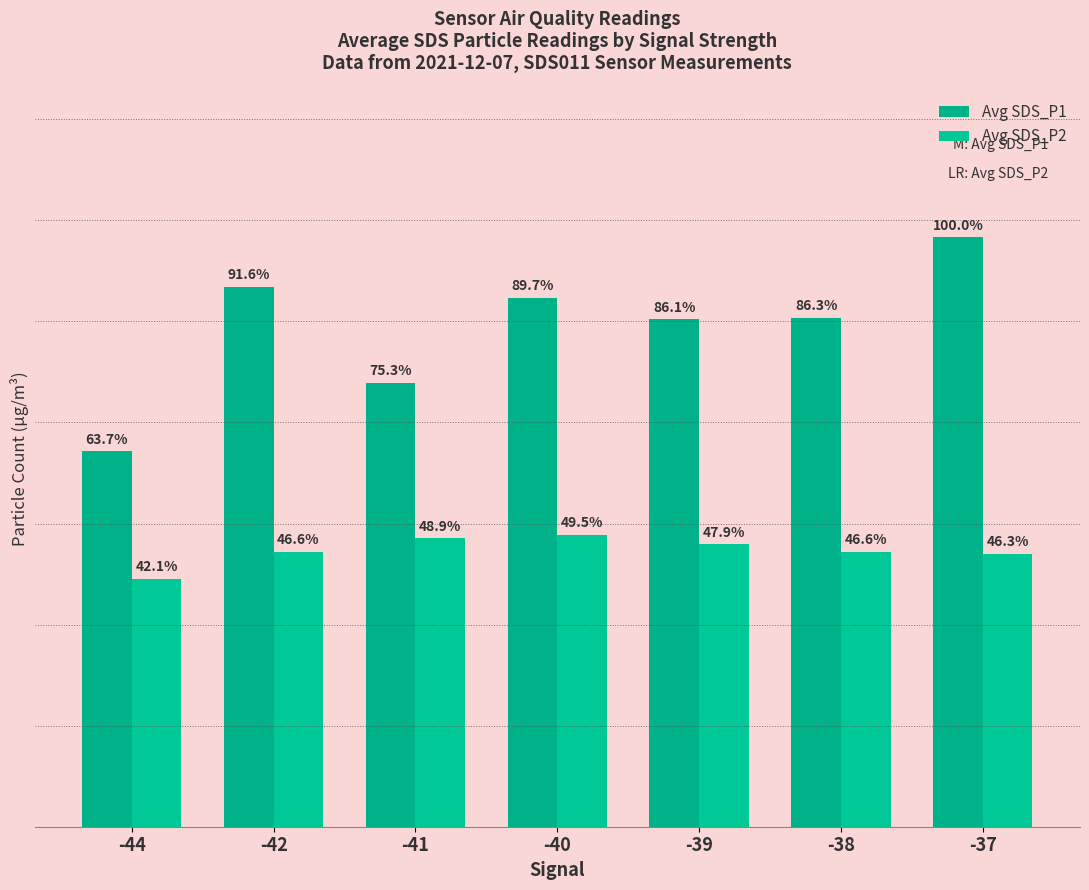

What are all the series names shown in the legend?

Avg SDS_P1, Avg SDS_P2